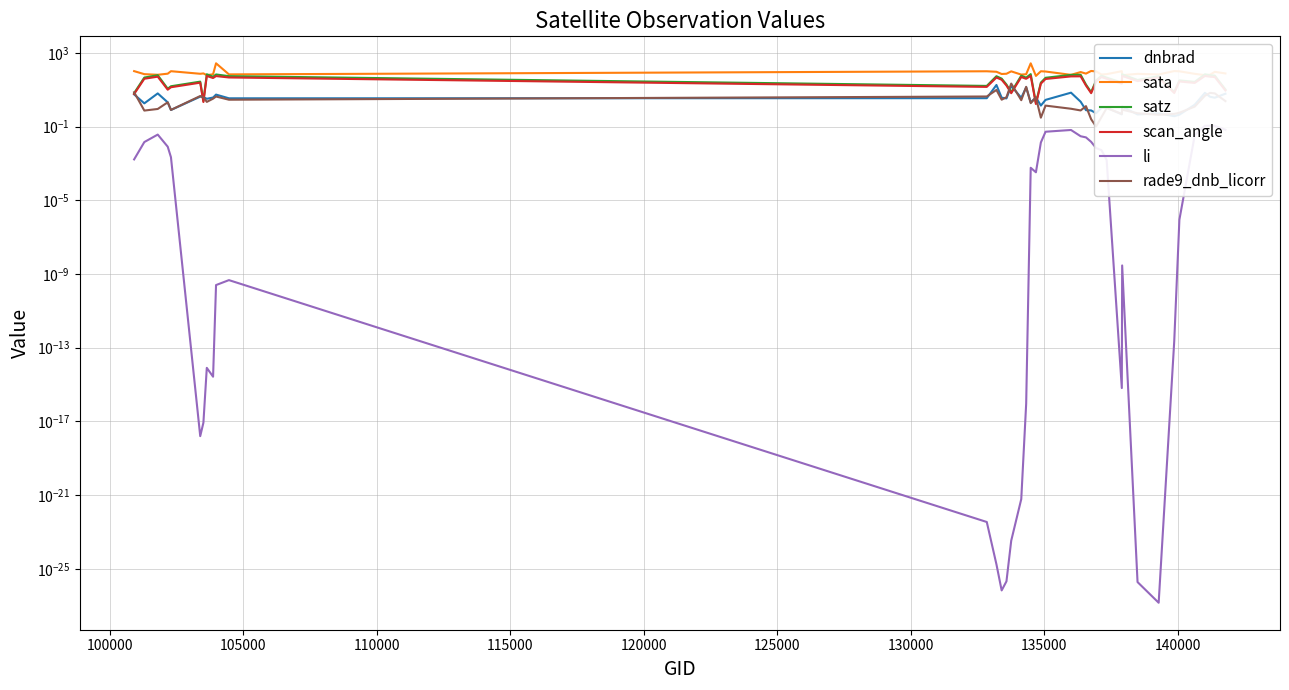

True or false: li and rade9_dnb_licorr cross at least once.

False